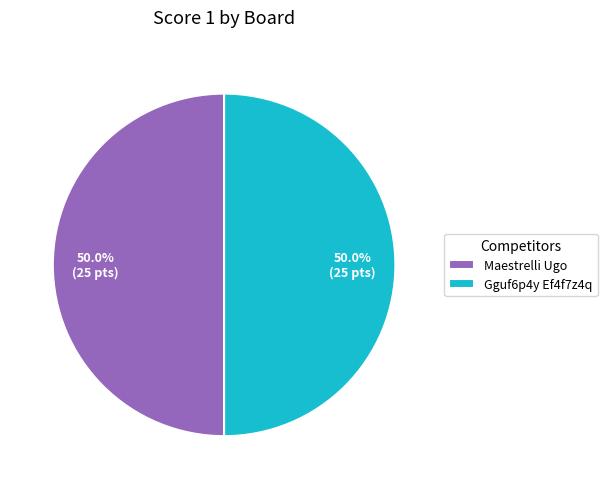

Approximately how many times larger is the value at Maestrelli Ugo compared to Gguf6p4y Ef4f7z4q?

1.0